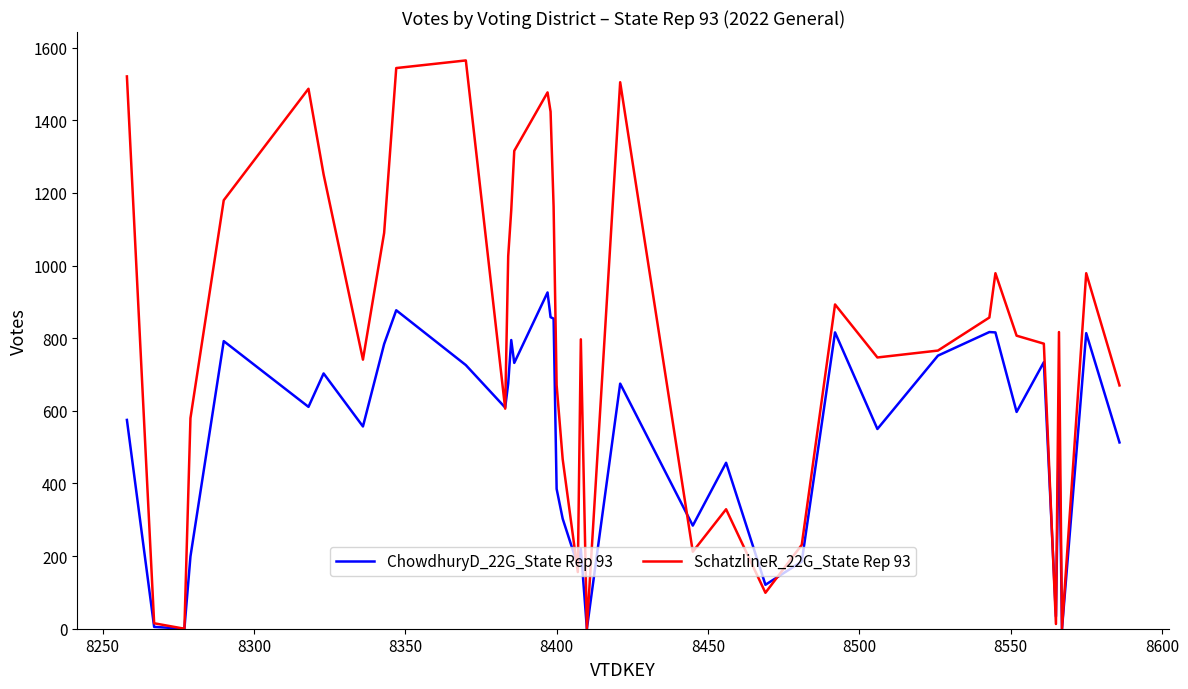

Which series has the largest range (max minus min)?

SchatzlineR_22G_State Rep 93